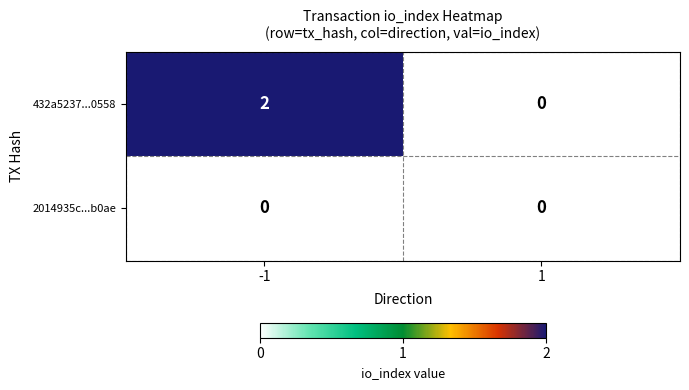

Which series has the largest total across all categories?

432a5237...0558